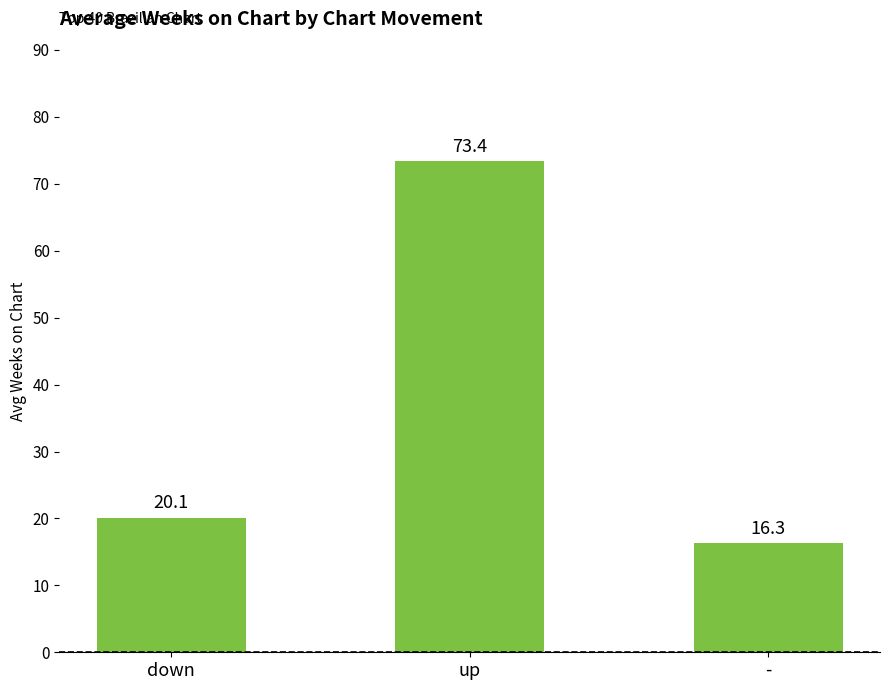

What is the average value?

36.6